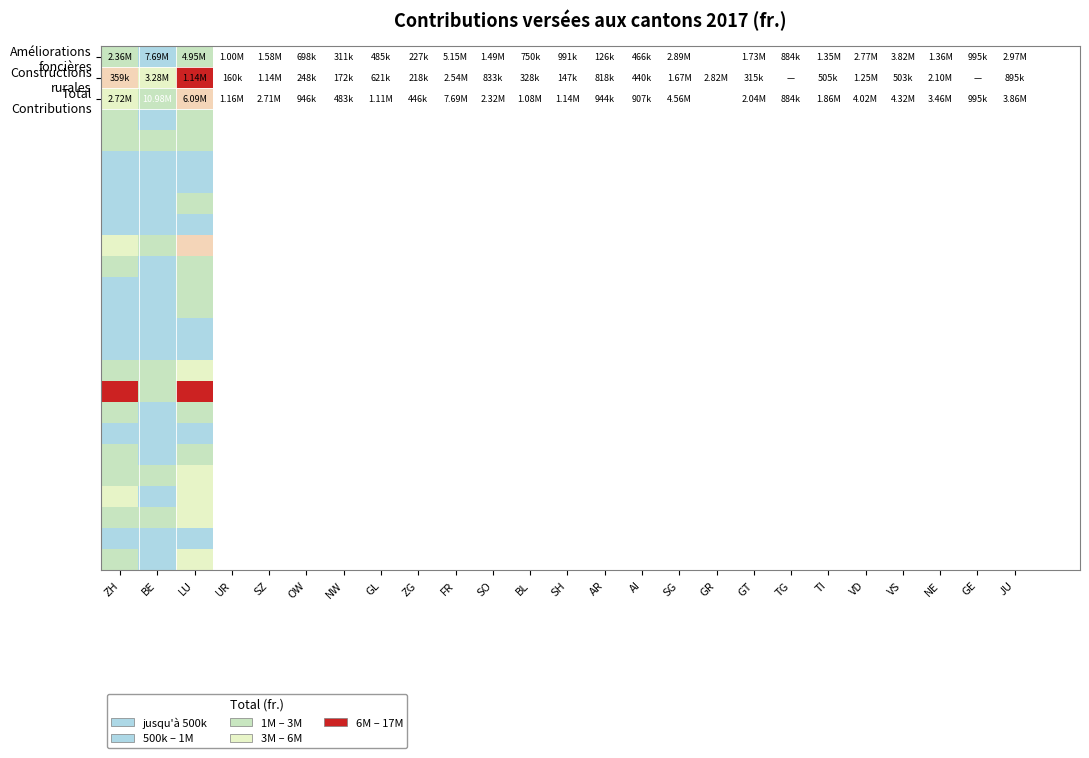

At which category does the chart reach its minimum across all series?

BE